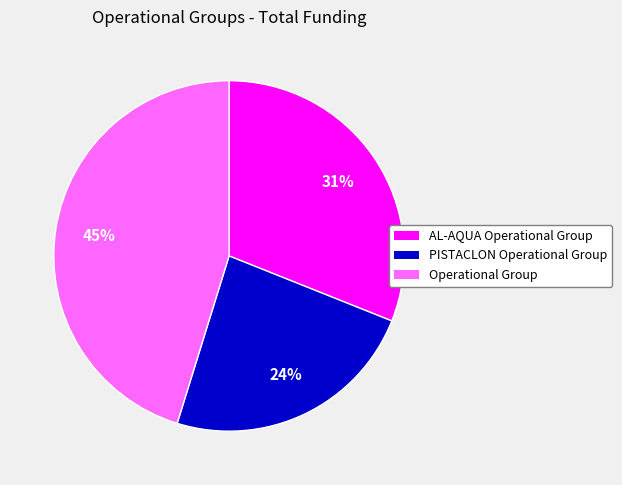

To the nearest percent, what is the average slice percentage?

33%